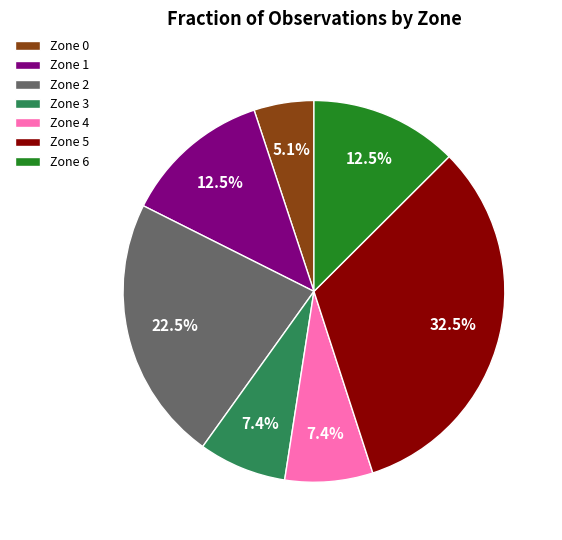

Which slice is the smallest?

Zone 0